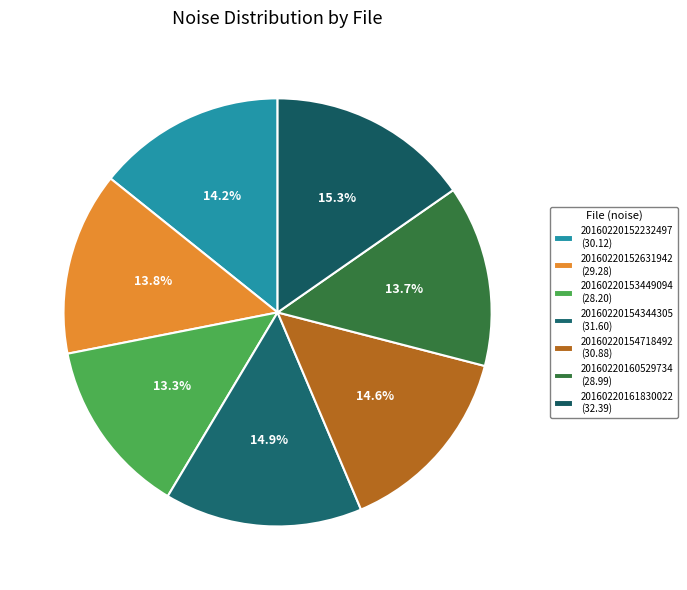

To the nearest percent, what is the difference between the 20160220152232497 and 20160220161830022 slice percentages?

1%